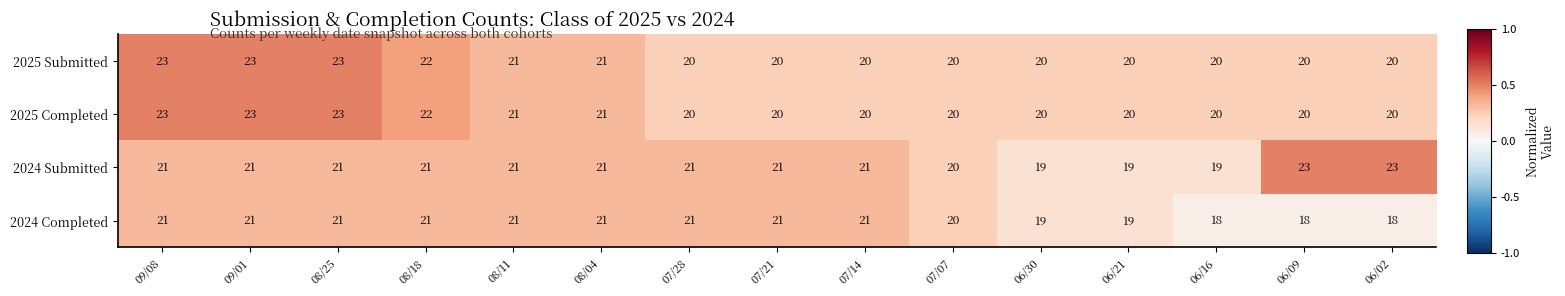

What is the average value of the 2024 Completed series?

20